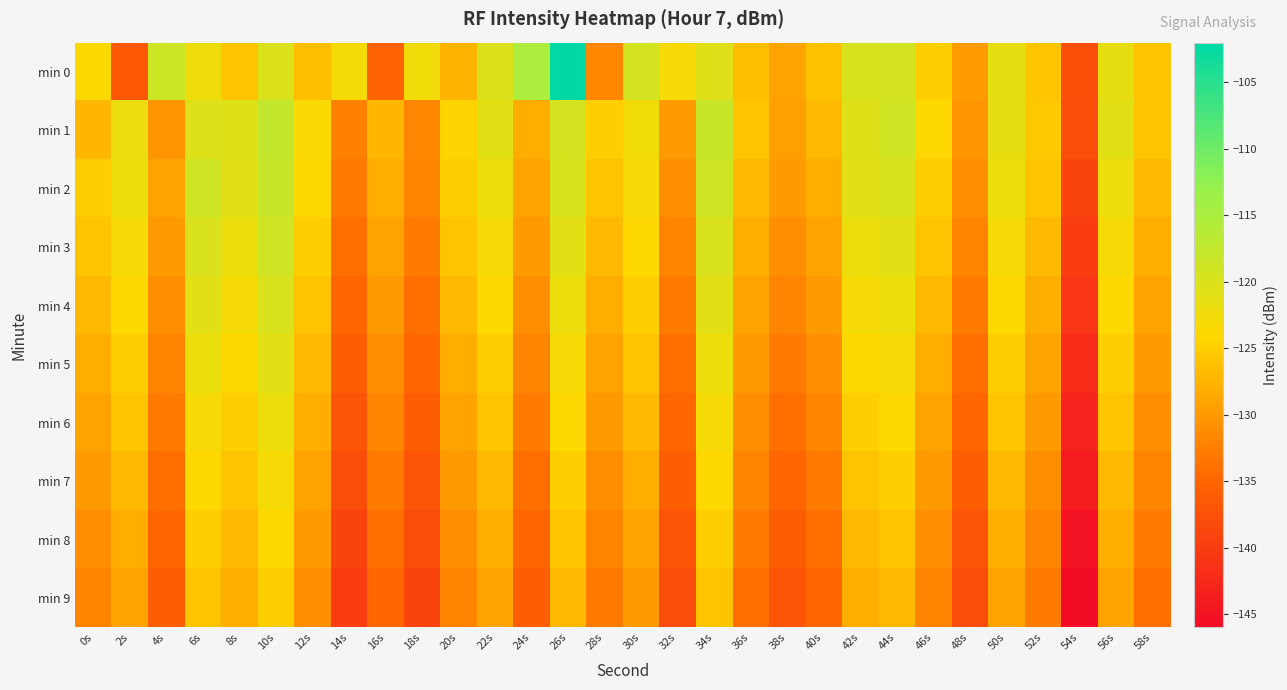

What is the difference between the highest and lowest values at 52s?

7.5